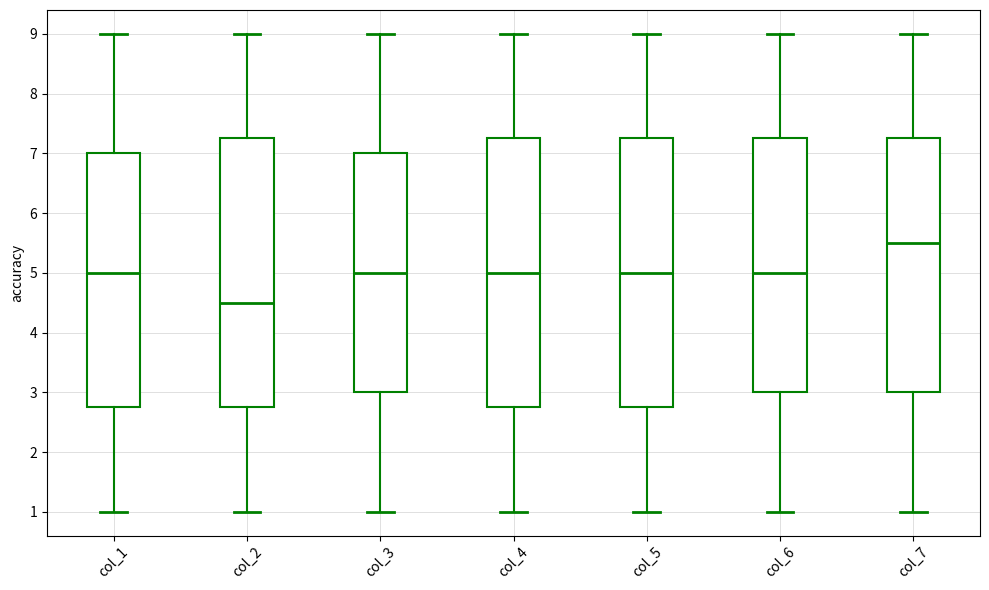

Reading left to right, read every box against the y-axis: the position of its median line, the range the box covers, and the ends of its whiskers. The values are not printed on the chart, so give them approximately, as read against the axis.

col_1: median 5.0, box 2.8 to 7.0, whiskers 1.0 to 9.0
col_2: median 4.5, box 2.8 to 7.3, whiskers 1.0 to 9.0
col_3: median 5.0, box 3.0 to 7.0, whiskers 1.0 to 9.0
col_4: median 5.0, box 2.8 to 7.3, whiskers 1.0 to 9.0
col_5: median 5.0, box 2.8 to 7.3, whiskers 1.0 to 9.0
col_6: median 5.0, box 3.0 to 7.3, whiskers 1.0 to 9.0
col_7: median 5.5, box 3.0 to 7.3, whiskers 1.0 to 9.0